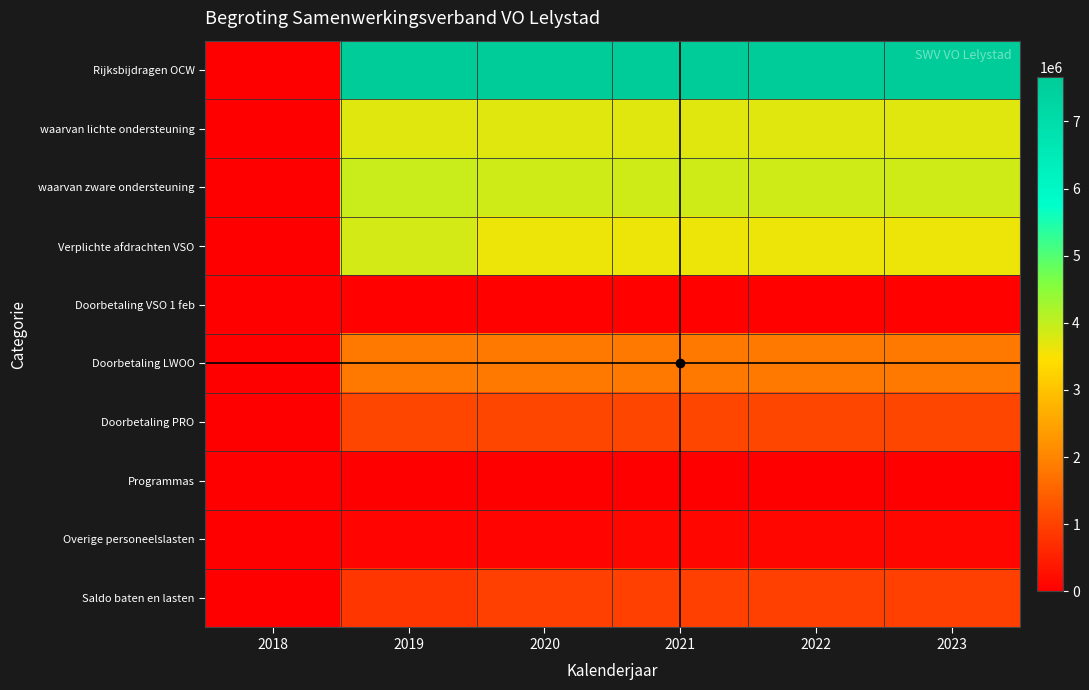

What is the spread (max minus min) of values at 2021?

7594926.9